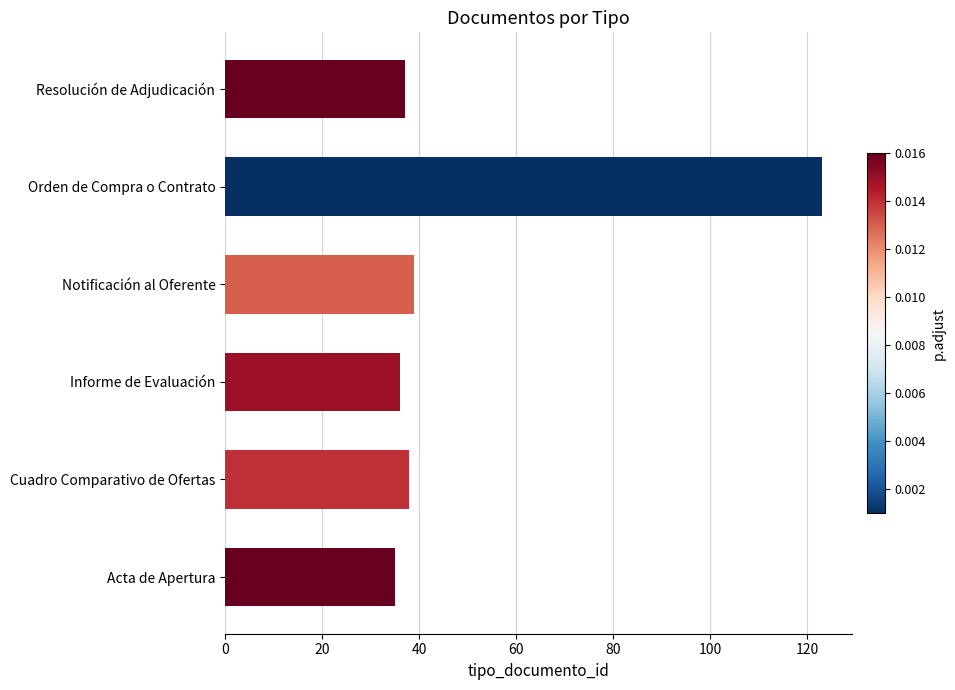

What is the change in value from Cuadro Comparativo de Ofertas to Orden de Compra o Contrato?

+85